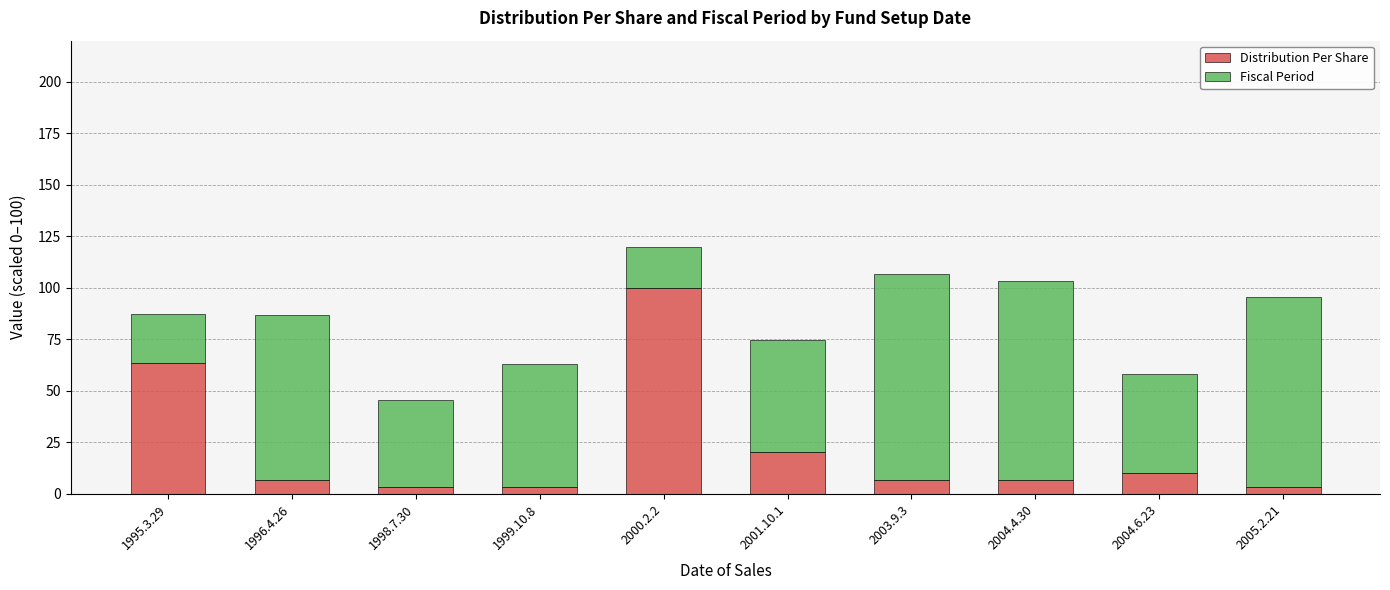

Reading right to left, list the values for the Distribution Per Share series.

3.3	10.0	6.7	6.7	20.0	100.0	3.3	3.3	6.7	63.3